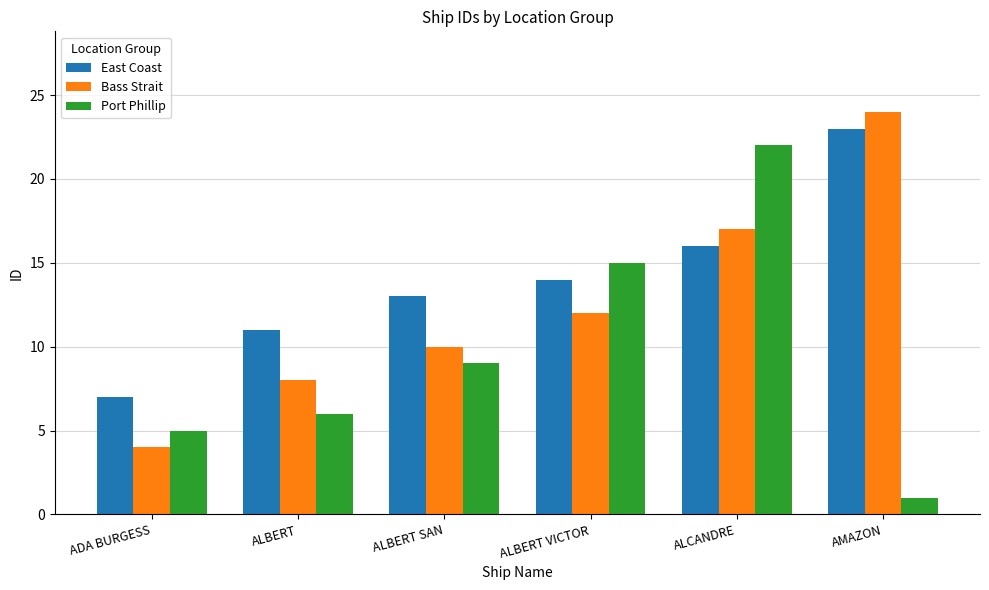

Reading left to right, transcribe all the data shown in this chart.

East Coast: ADA BURGESS=7	ALBERT=11	ALBERT SAN=13	ALBERT VICTOR=14	ALCANDRE=16	AMAZON=23
Bass Strait: ADA BURGESS=4	ALBERT=8	ALBERT SAN=10	ALBERT VICTOR=12	ALCANDRE=17	AMAZON=24
Port Phillip: ADA BURGESS=5	ALBERT=6	ALBERT SAN=9	ALBERT VICTOR=15	ALCANDRE=22	AMAZON=1